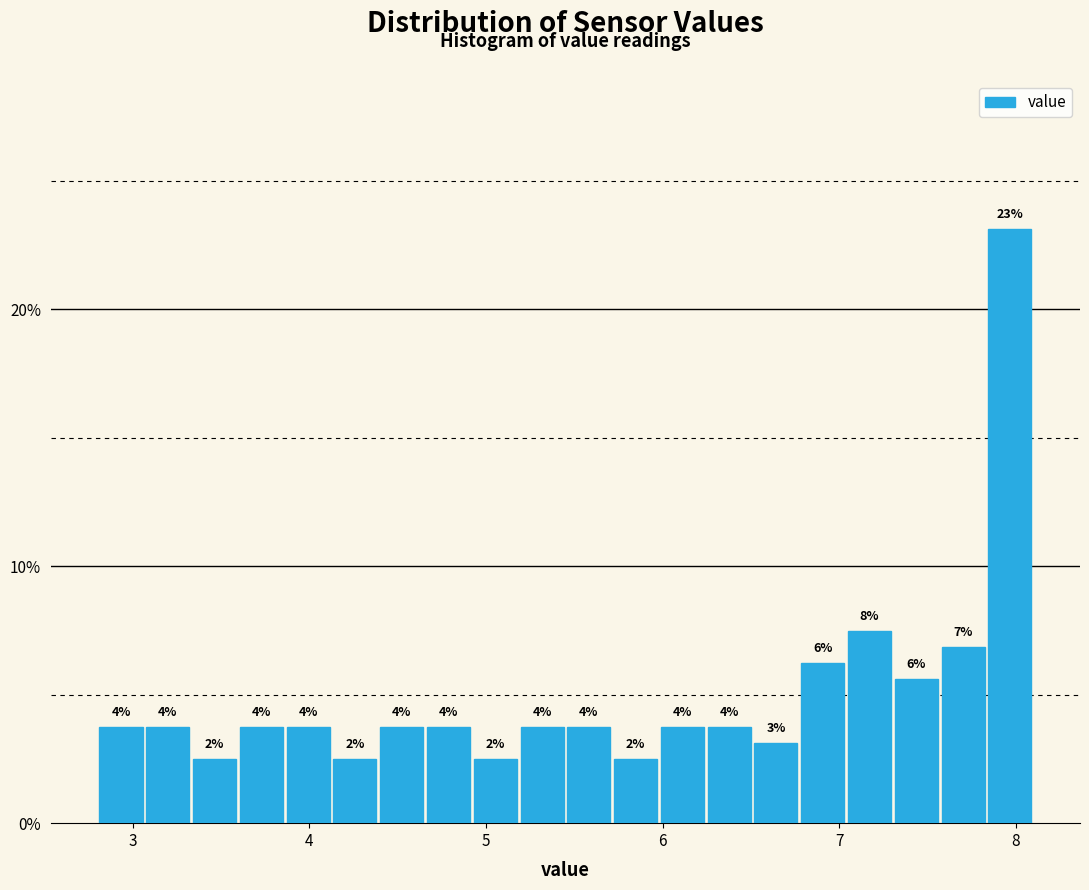

Read against the x-axis, roughly where is the centre of the tallest bar?

8.0